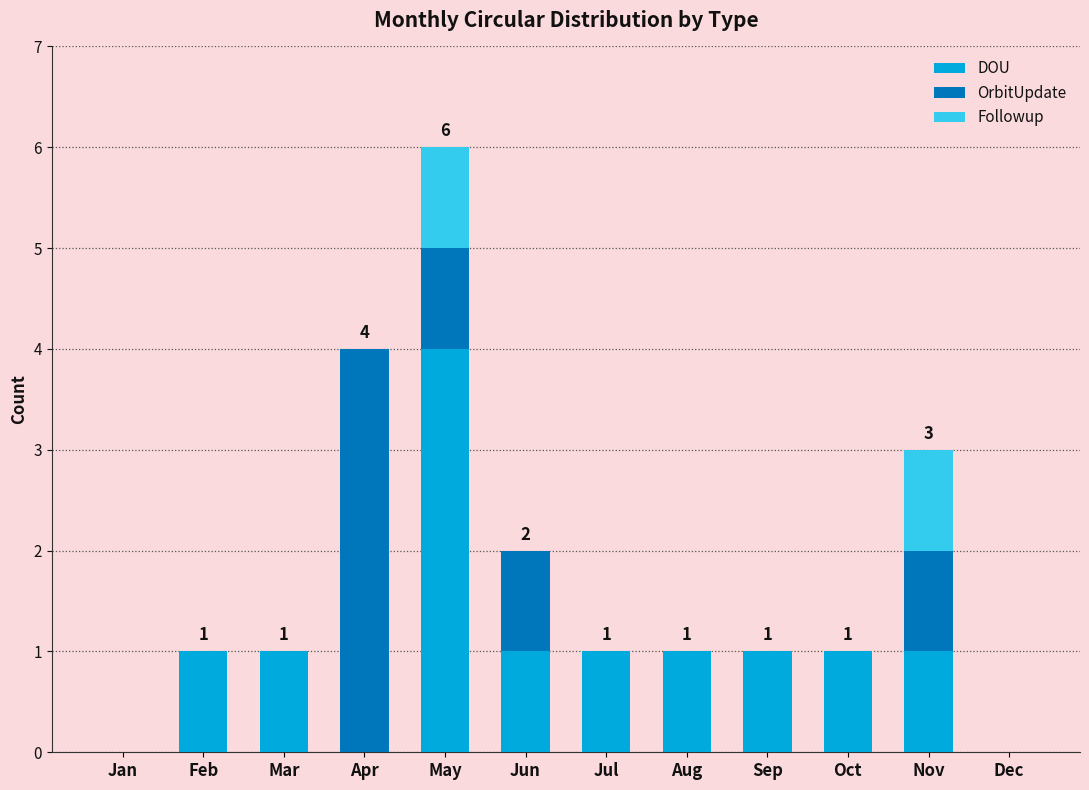

How many distinct data groups are displayed?

3